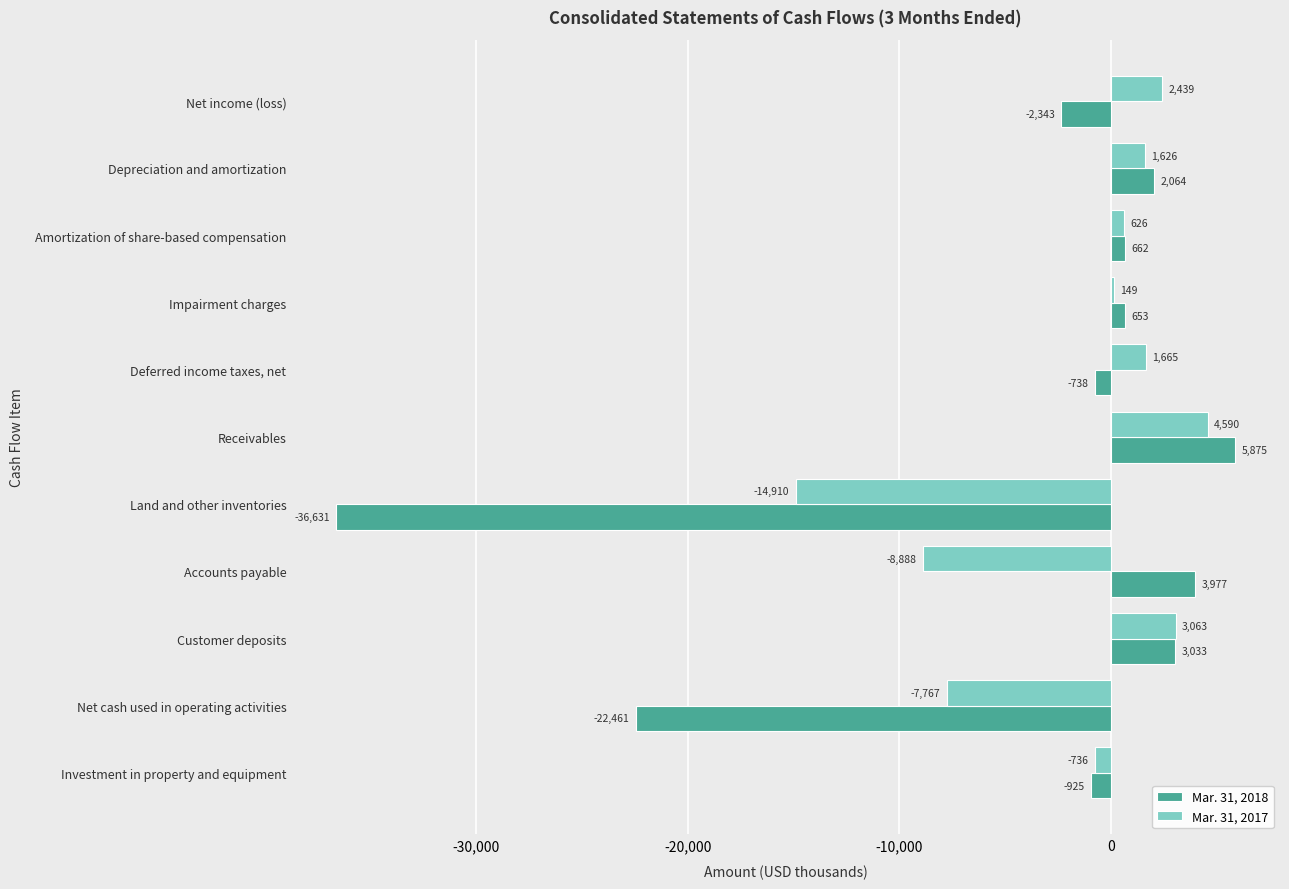

The value of Mar. 31, 2018 at Land and other inventories is -58859. True or false?

False